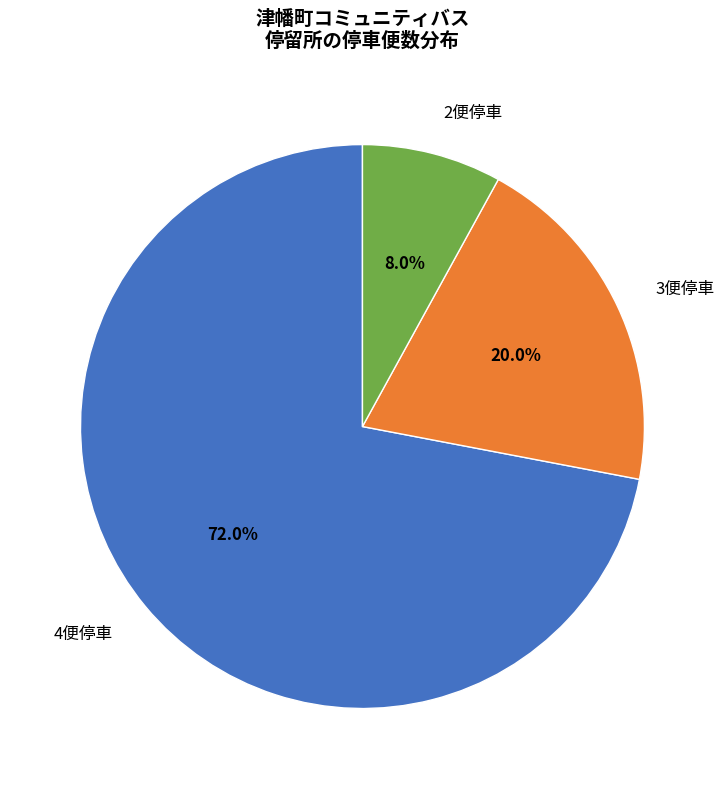

Is there any slice that represents more than half of the pie?

Yes